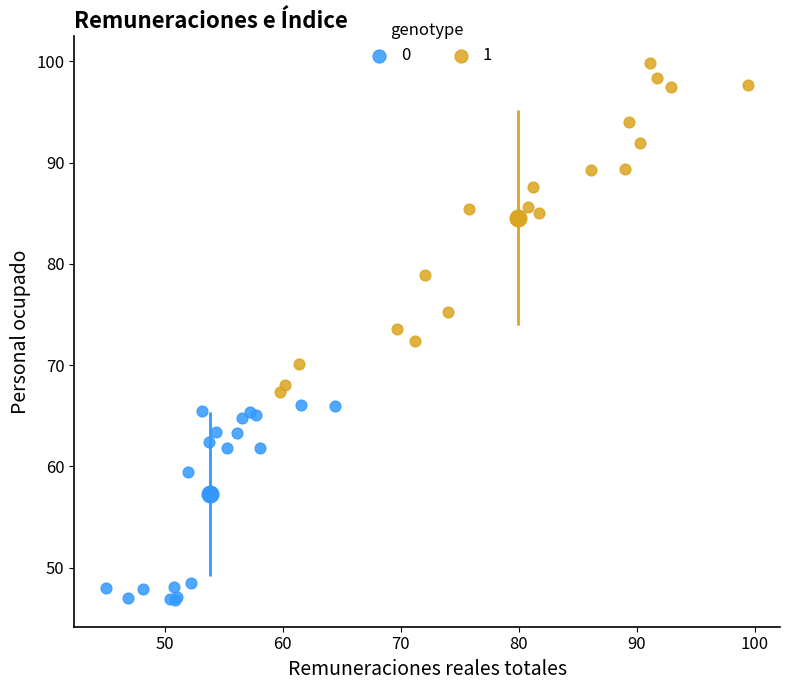

Which series reaches the maximum Y coordinate?

1